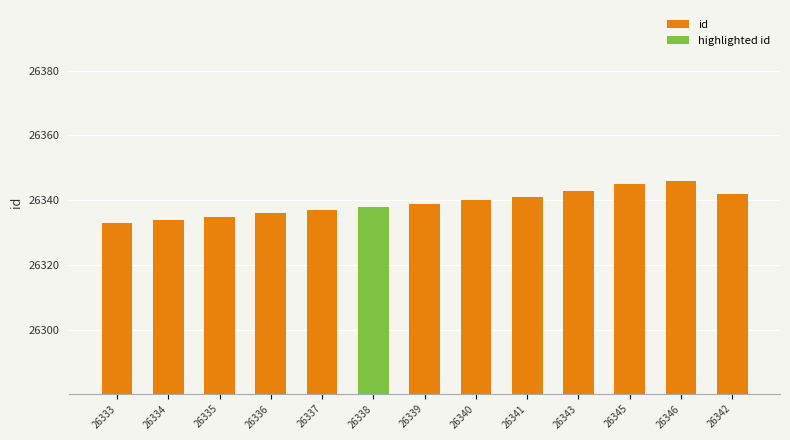

What is the difference between the maximum and minimum values in the id series?

13